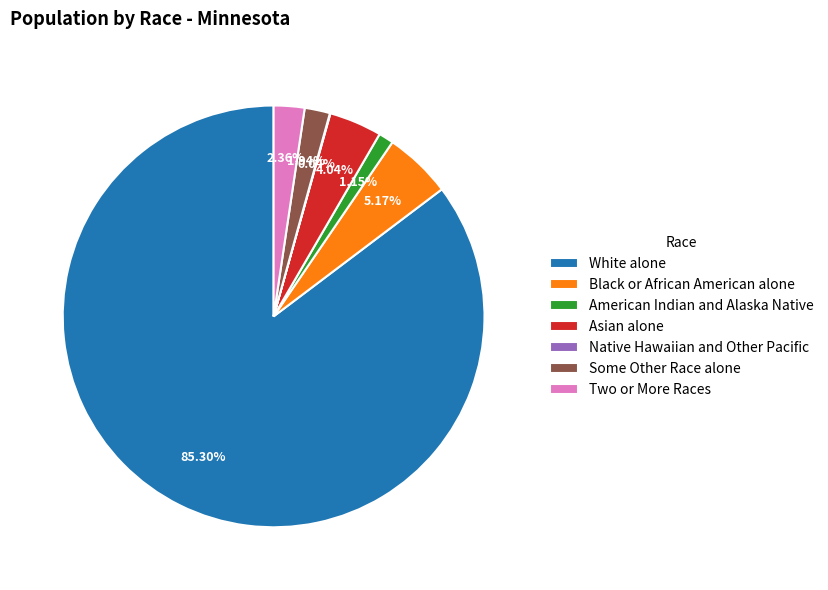

Which slice is the largest?

White alone